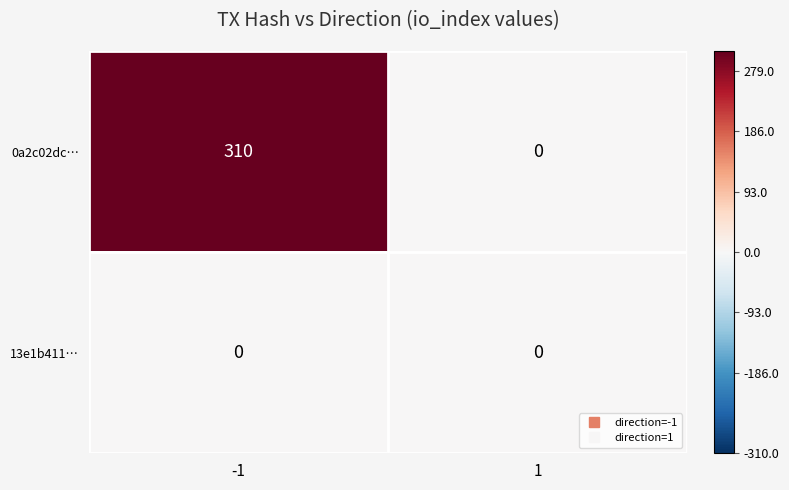

What is the total value across all series at -1?

310